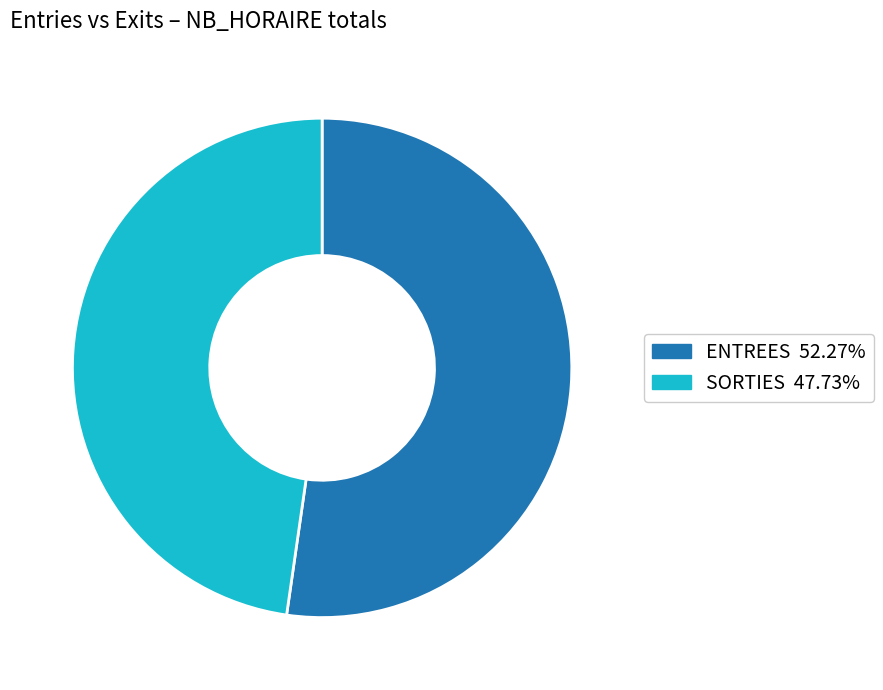

Is there any slice that represents more than half of the pie?

Yes